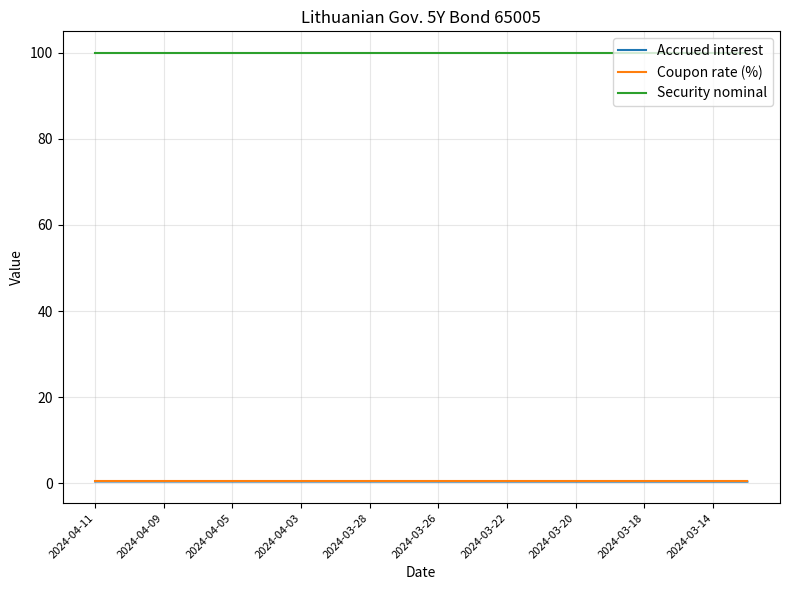

What is the maximum value shown in the chart?

100.0